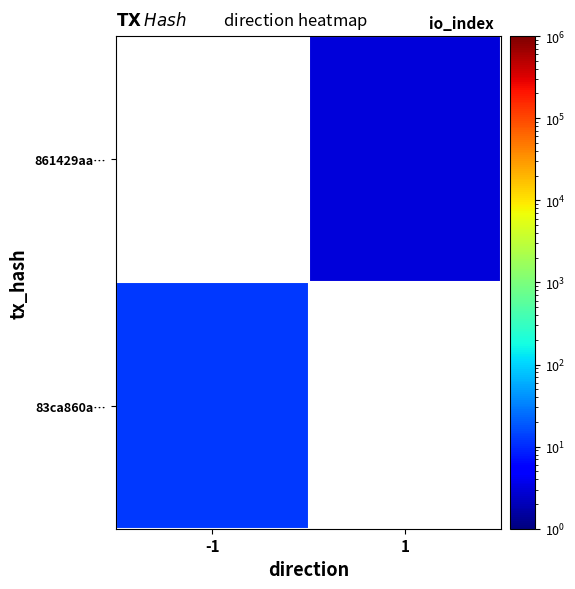

List the series in order of their peak value, lowest first.

83ca860a…, 861429aa…